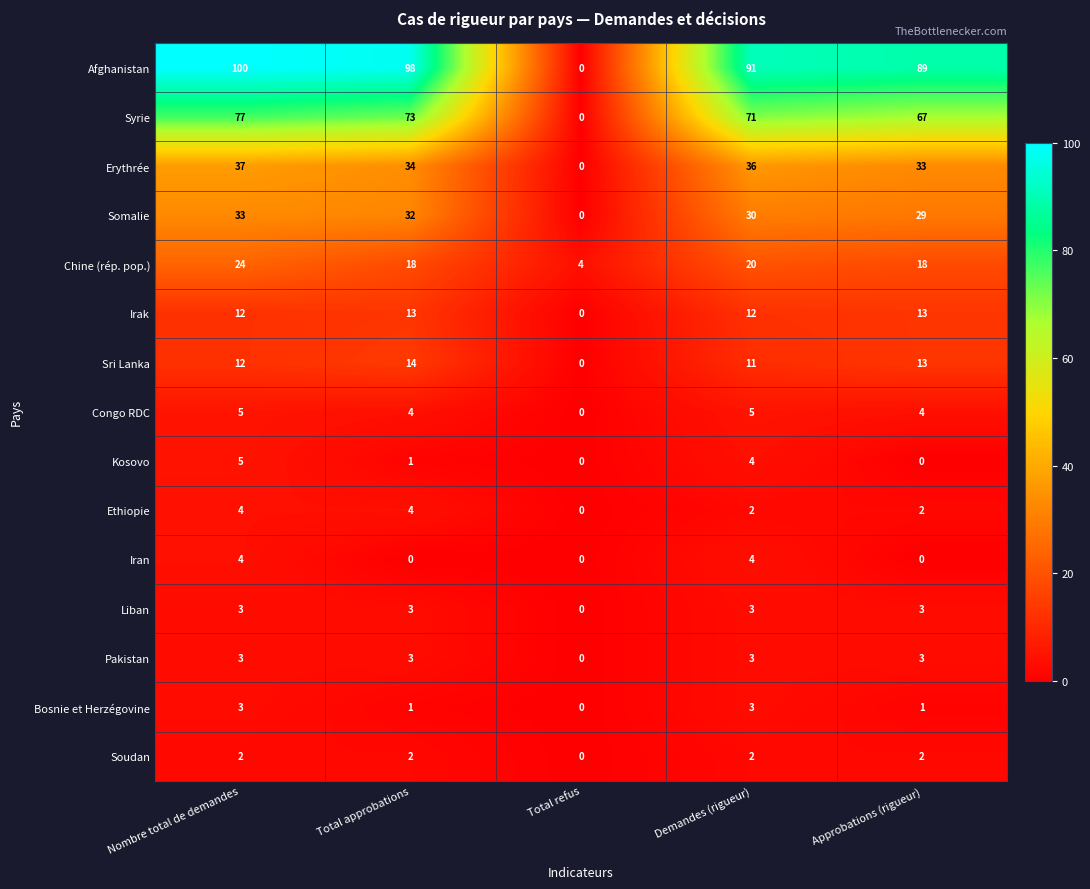

Which series has the largest range (max minus min)?

Afghanistan